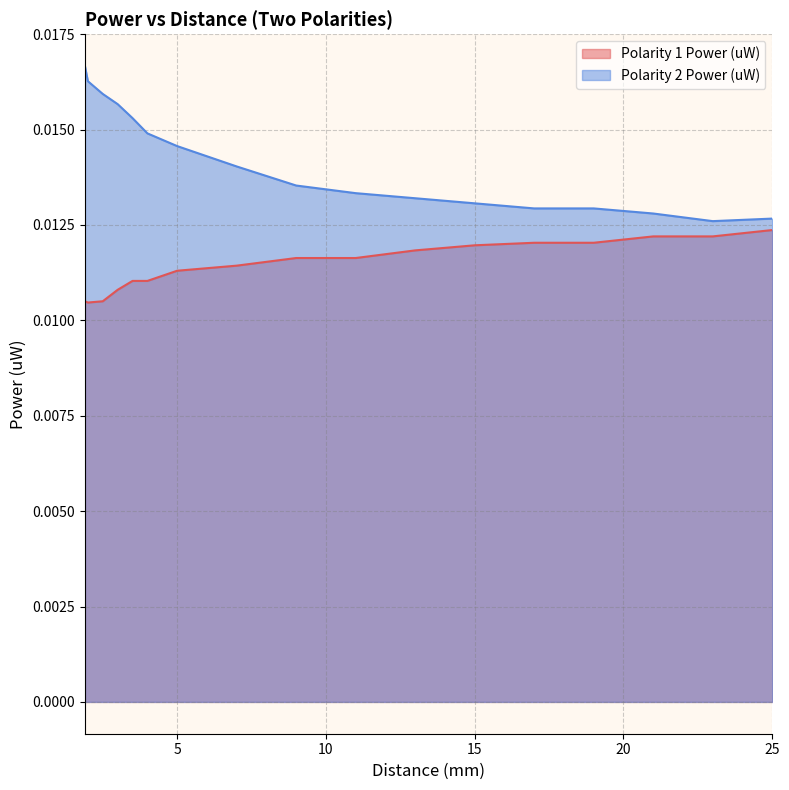

Where is Polarity 1 Power (uW) nearest to the value 0?

2